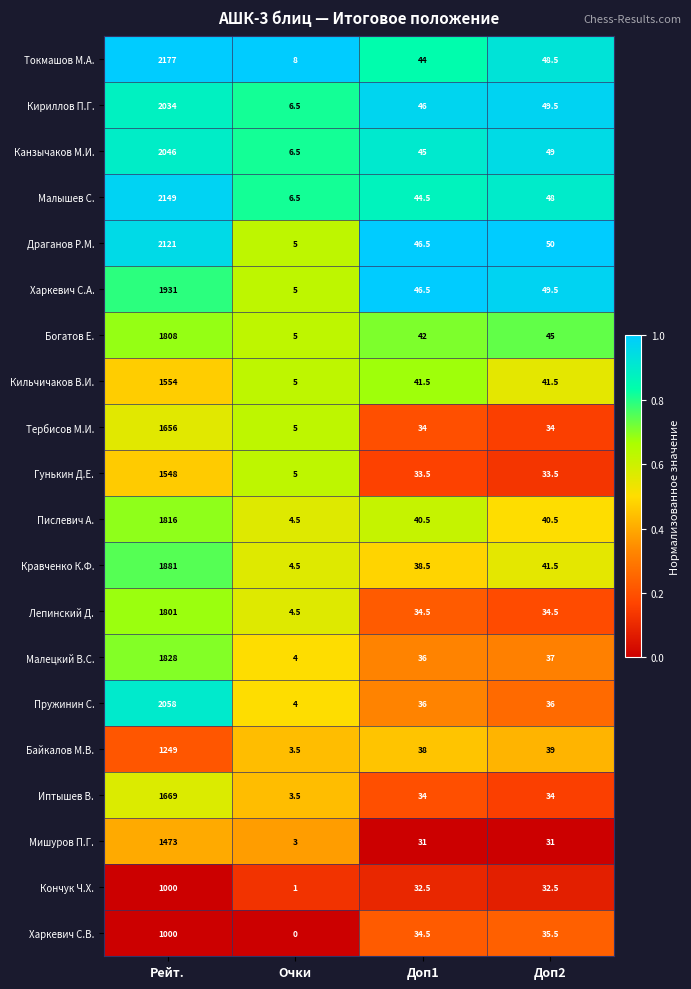

At how many categories does at least one series exceed 0?

4